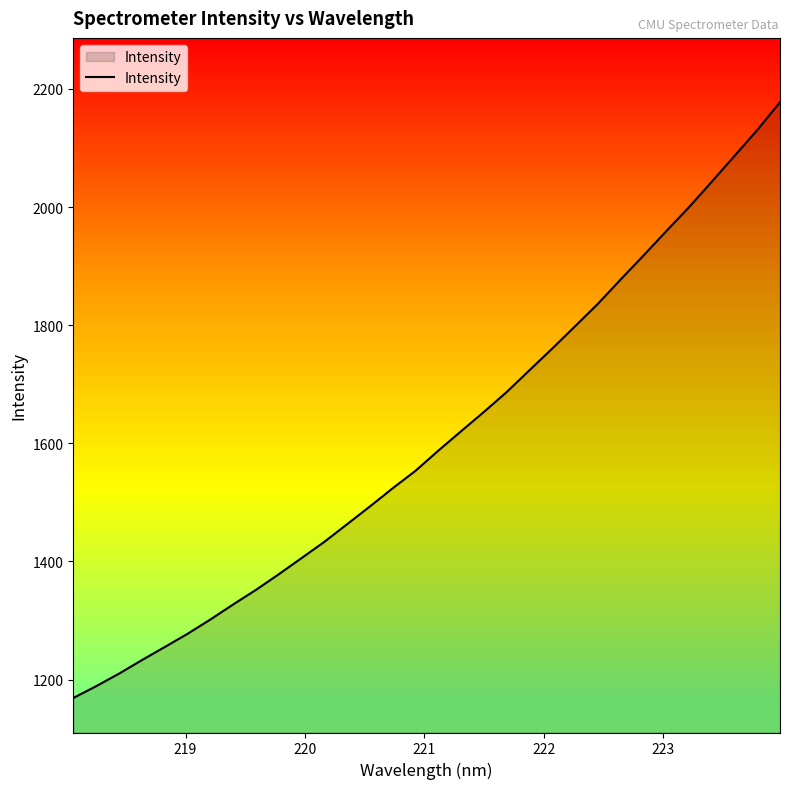

Does the chart have visible grid lines?

No